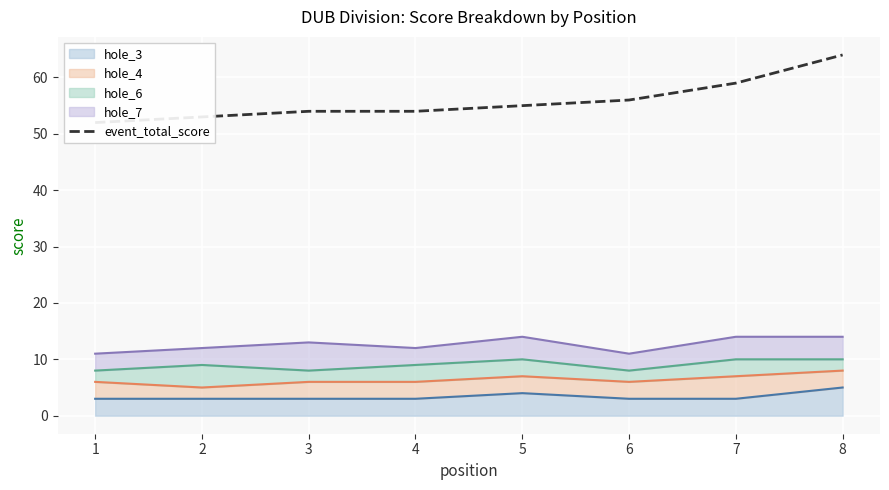

What is the smallest value displayed?

52